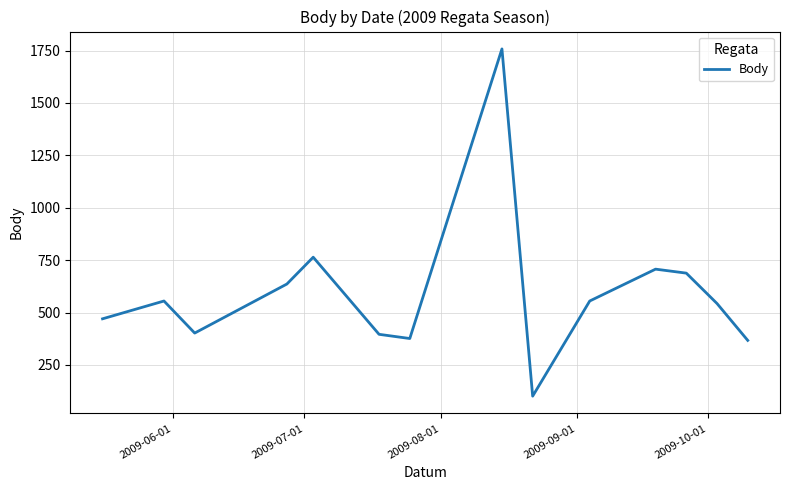

What is the greatest value displayed?

1758